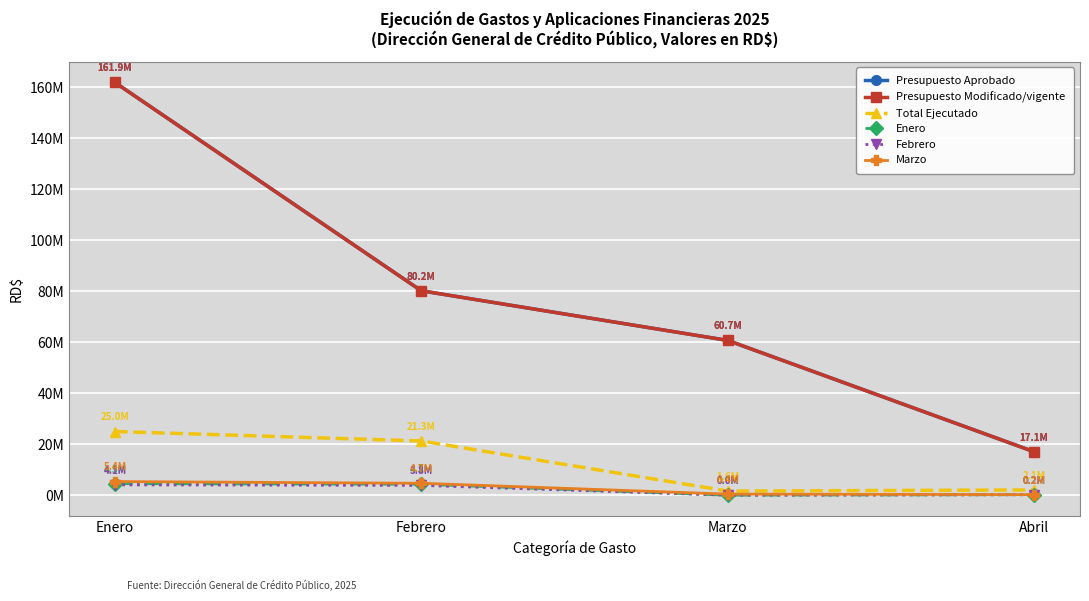

True or false: Enero and Febrero cross at least once.

False